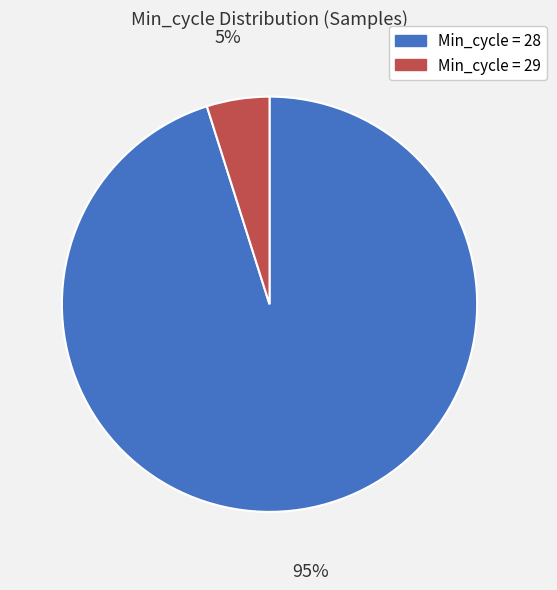

Is there any slice that represents more than half of the pie?

Yes